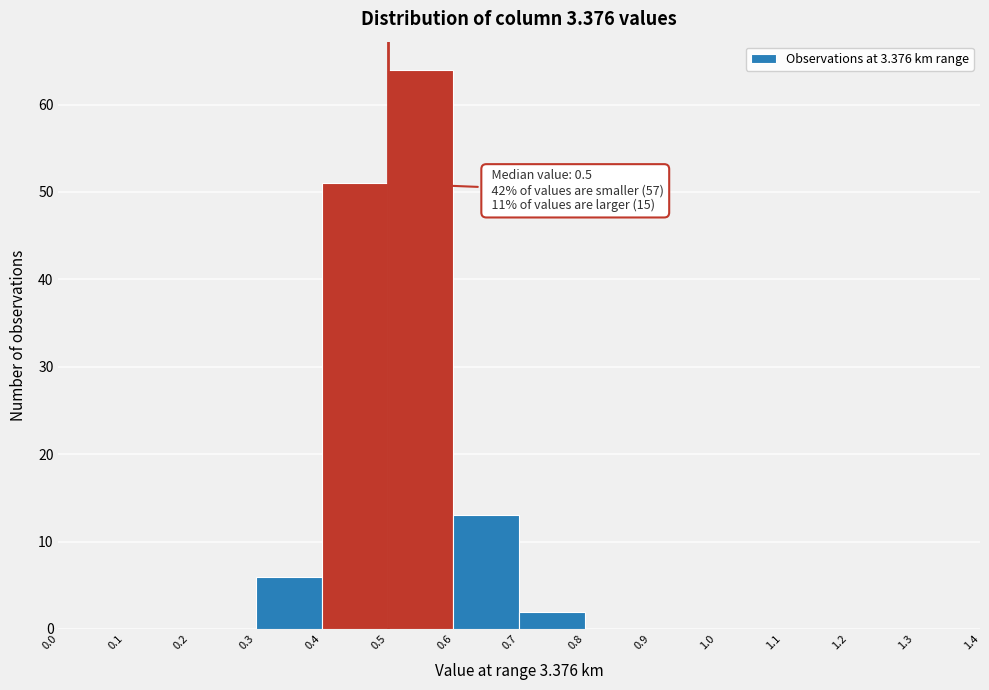

Which range on the x-axis has the tallest bar?

0.5 to 0.6